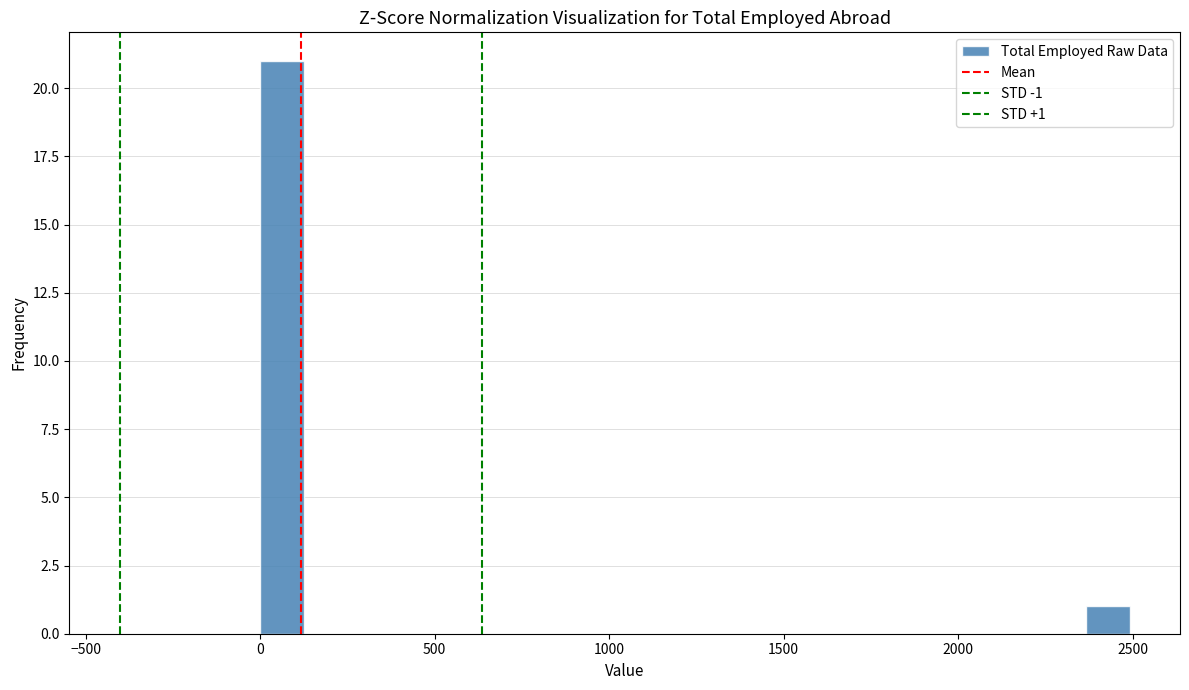

Read against the x-axis, roughly where is the centre of the tallest bar?

50